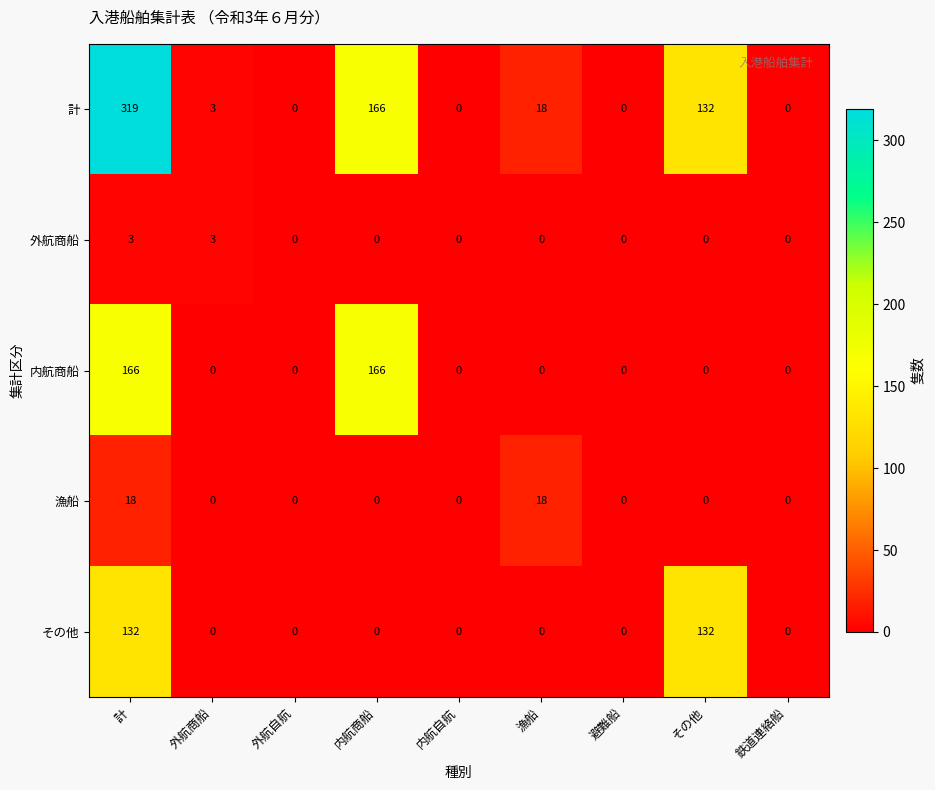

Rank the series by their maximum value, from lowest to highest.

外航商船, 漁船, その他, 内航商船, 計